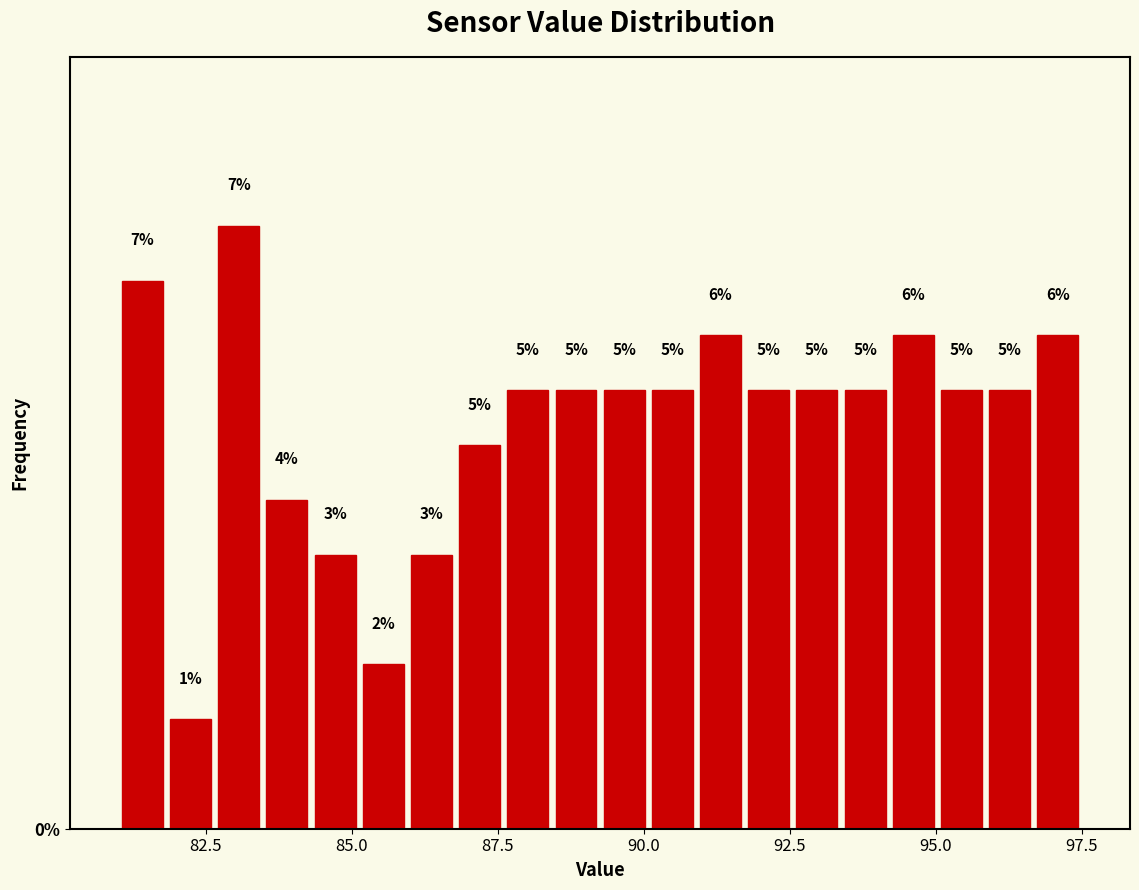

Around what value on the x-axis is the tallest bar? Give the approximate position of its centre, as read against the axis.

83.0